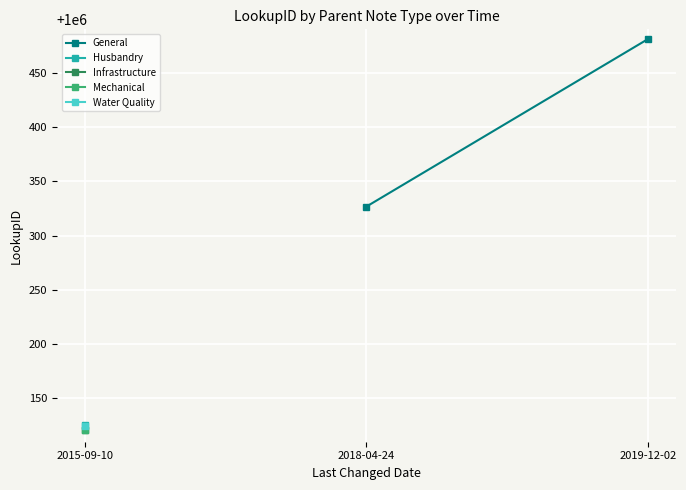

Where is the data nearest to the value 1000403?

2018-04-24